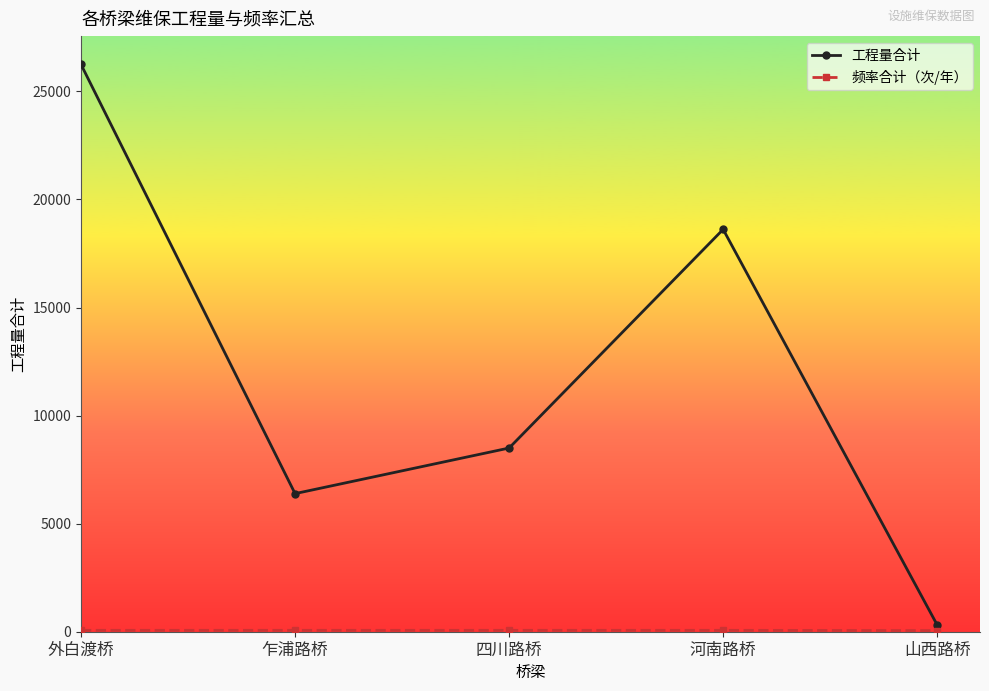

List the labels in order of 工程量合计 value, smallest first.

山西路桥, 乍浦路桥, 四川路桥, 河南路桥, 外白渡桥